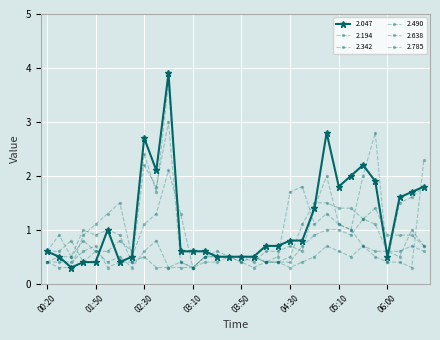

How many lines are shown in the chart?

6